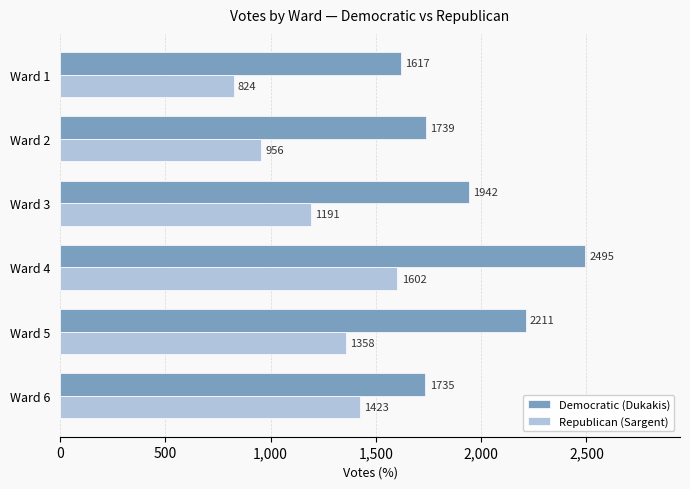

How many distinct data groups are displayed?

2